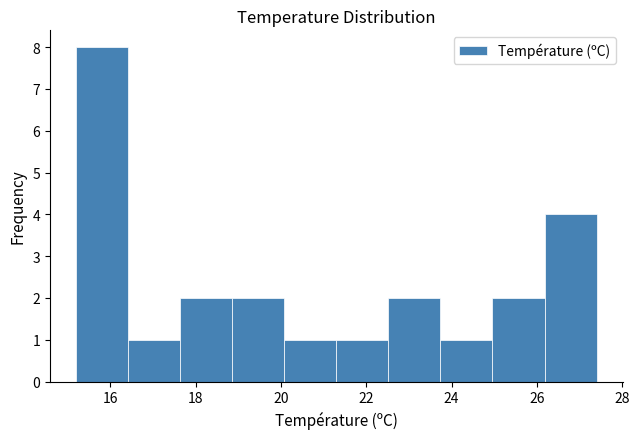

How tall is the bar that spans 20.08 to 21.30 on the x-axis? Neither the bar edges nor the heights are printed on the chart, so give them approximately, as read against the axes.

1